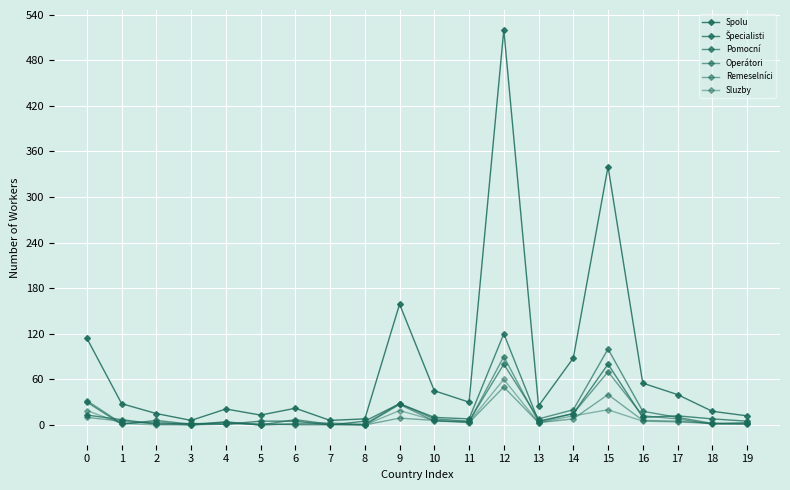

How many series are shown in this chart?

6